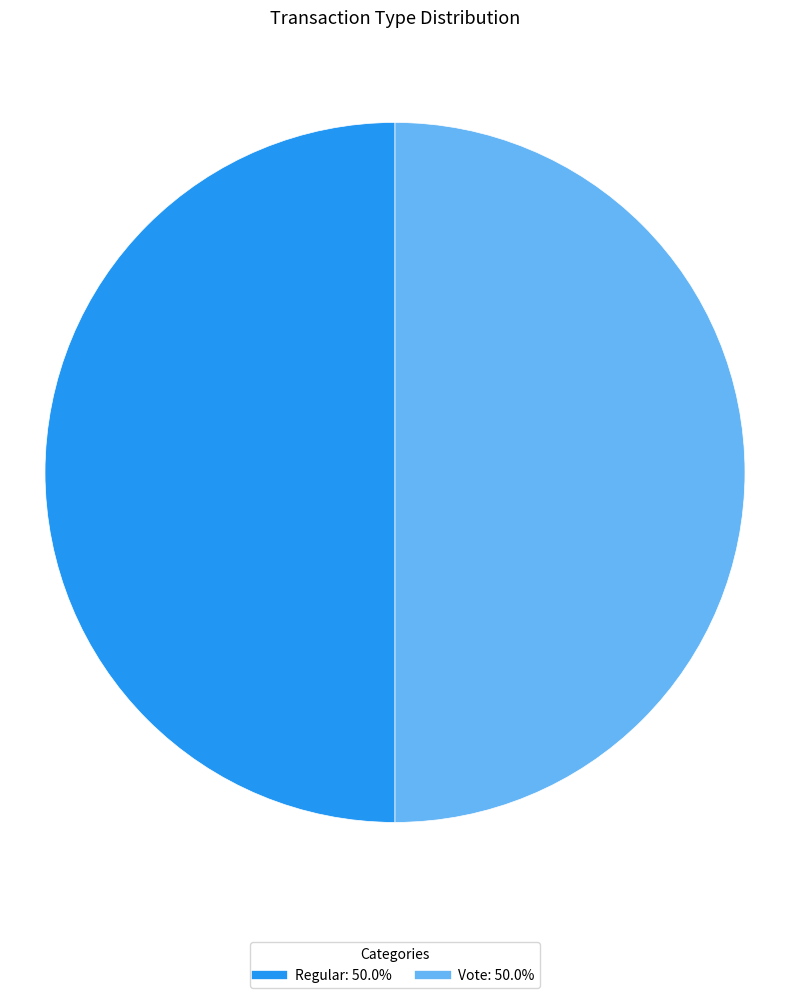

How many slices are in this pie chart?

2